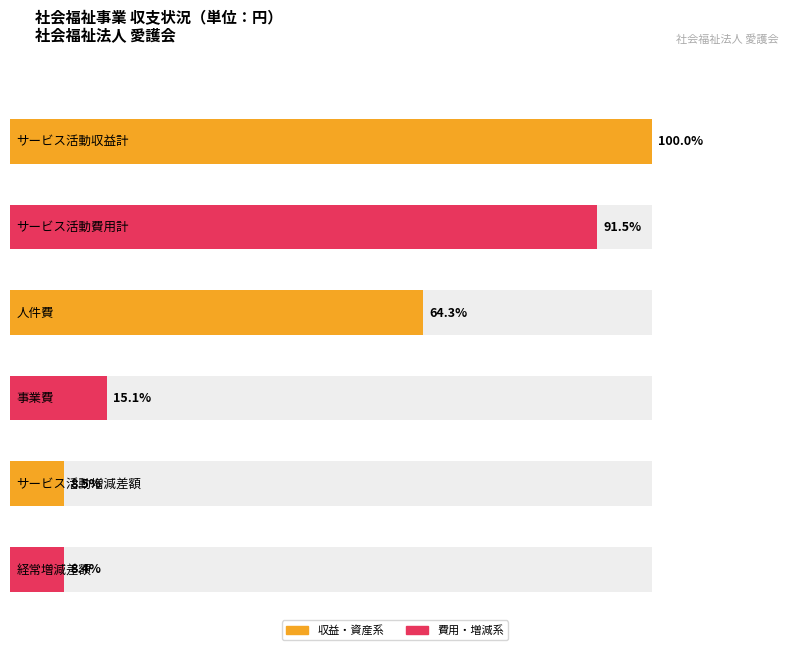

Is the value of サービス活動収益計(1) at 合　計 greater than the value of 経常増減差額(7) at 事業区分合計?

Yes